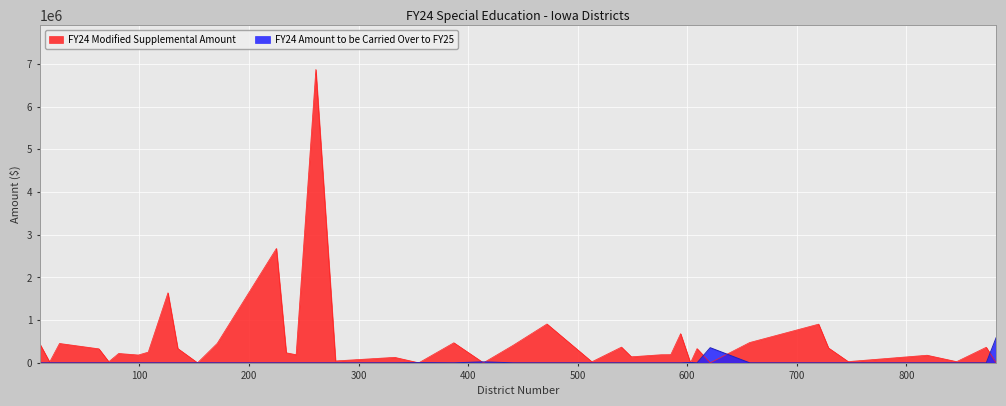

Rank the series at 513 from highest to lowest value.

FY24 Modified Supplemental Amount, FY24 Amount to be Carried Over to FY25